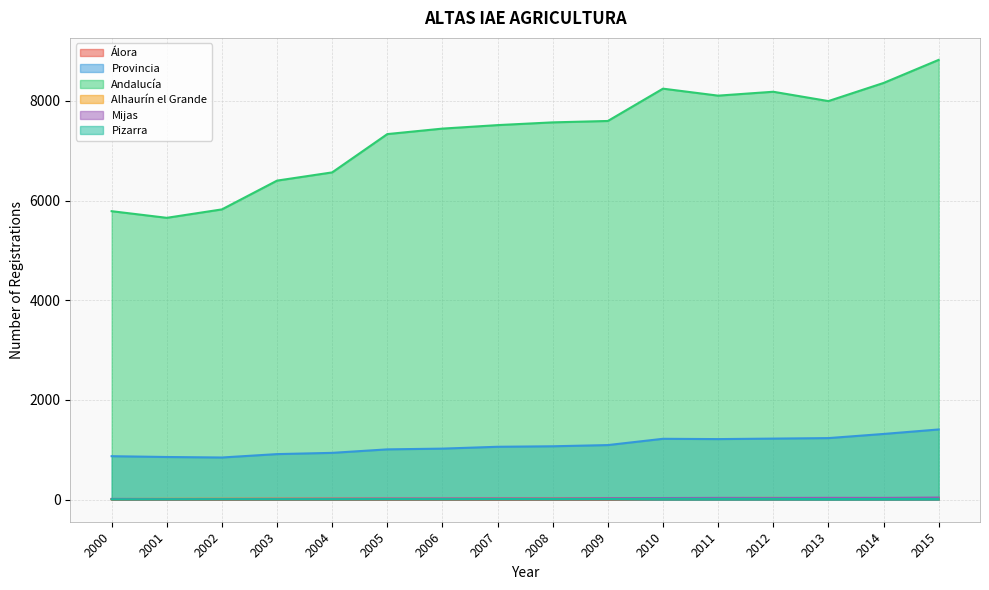

What is the maximum value shown in the chart?

8820